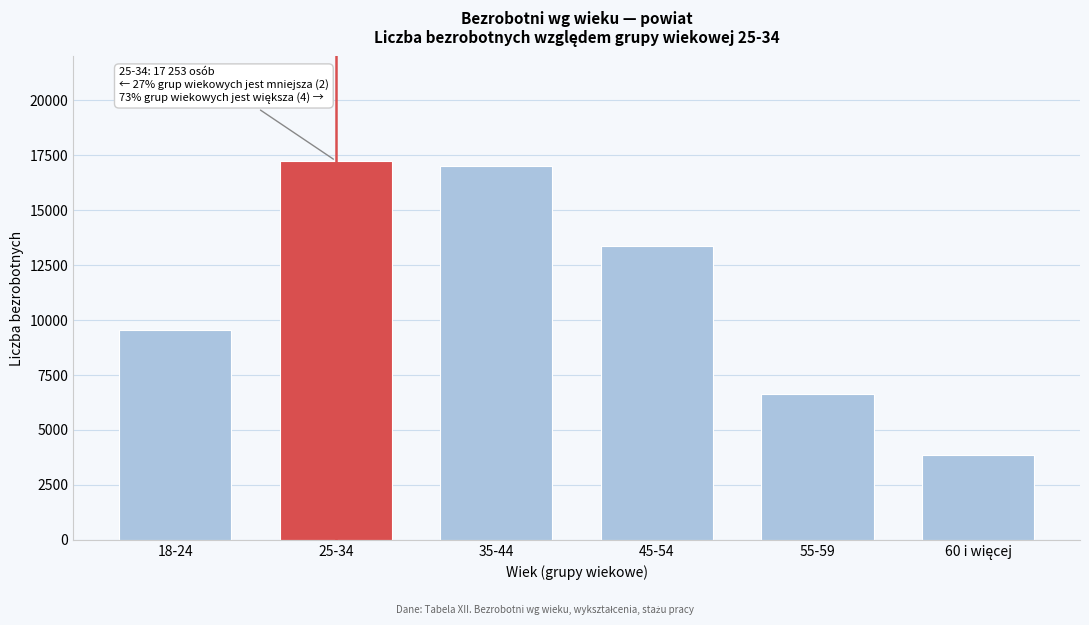

Reading right to left, transcribe all the data shown in this chart.

3837	6633	13380	17001	17253	9549